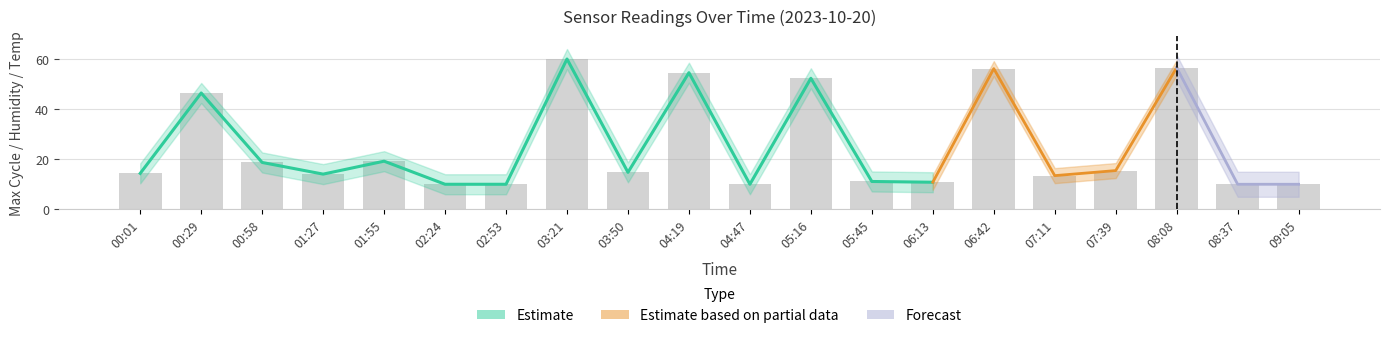

List the labels in order of value, largest first.

03:21, 08:08, 06:42, 04:19, 05:16, 00:29, 01:55, 00:58, 07:39, 03:50, 00:01, 01:27, 07:11, 05:45, 06:13, 02:24, 02:53, 04:47, 08:37, 09:05